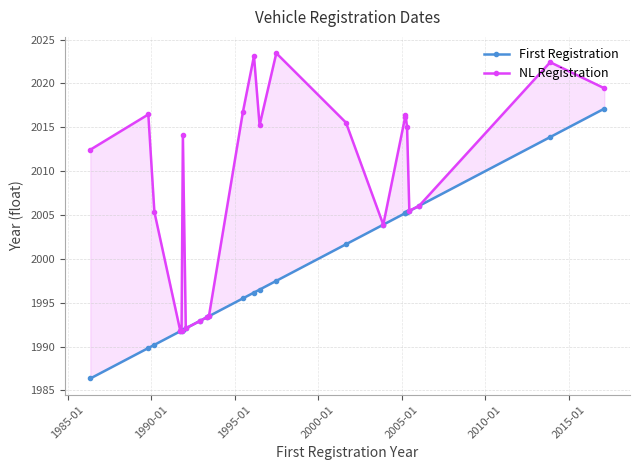

How many data points in First Registration are above 1996?

12